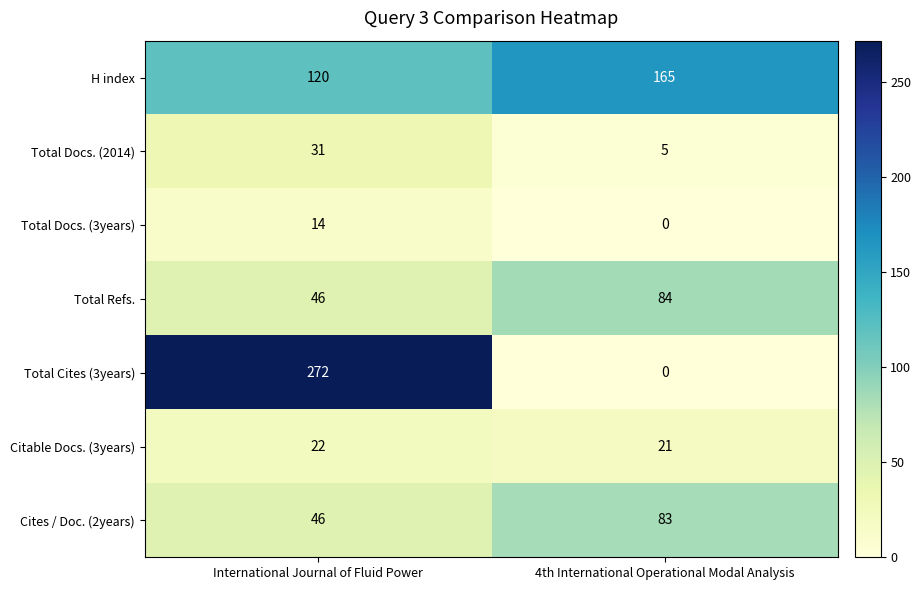

At how many categories does at least one series exceed 75?

2